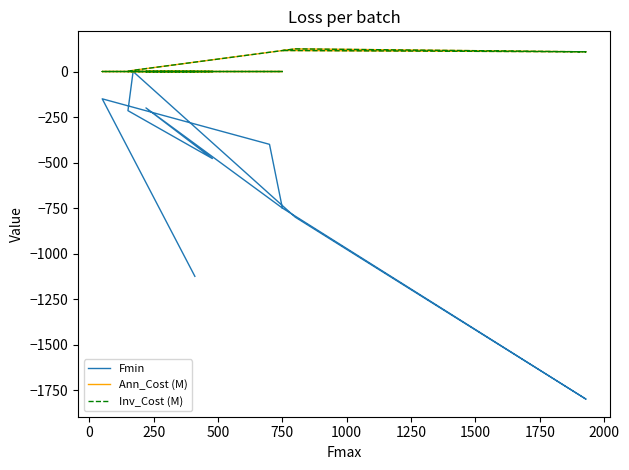

How many values in the Ann_Cost (M) series exceed 0?

4